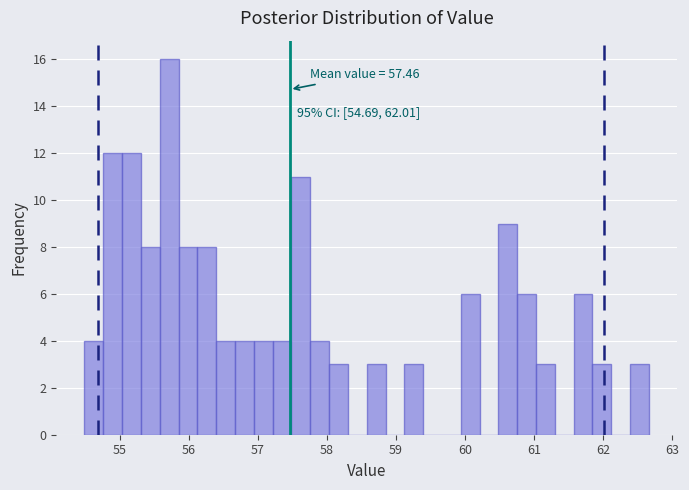

Read against the x-axis, roughly where is the centre of the tallest bar?

55.7